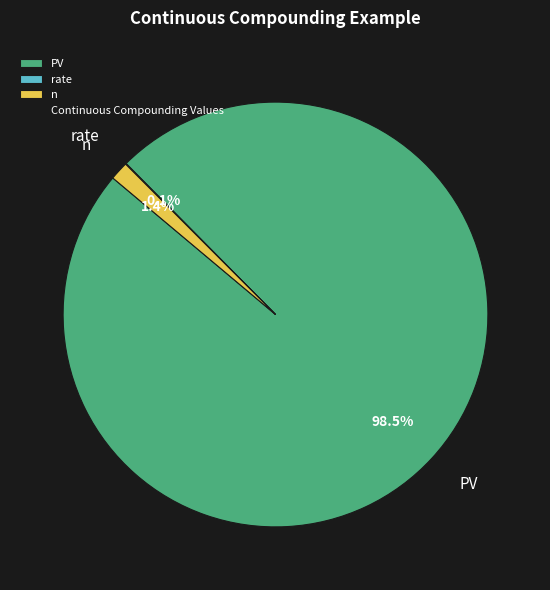

Which has a higher value, n or PV?

PV